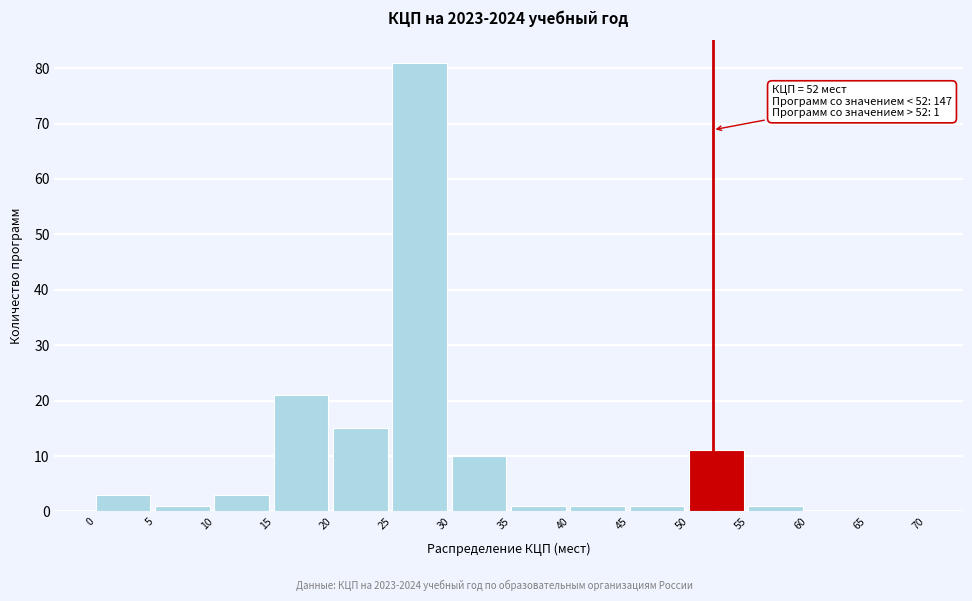

Which range on the x-axis has the tallest bar?

25 to 30